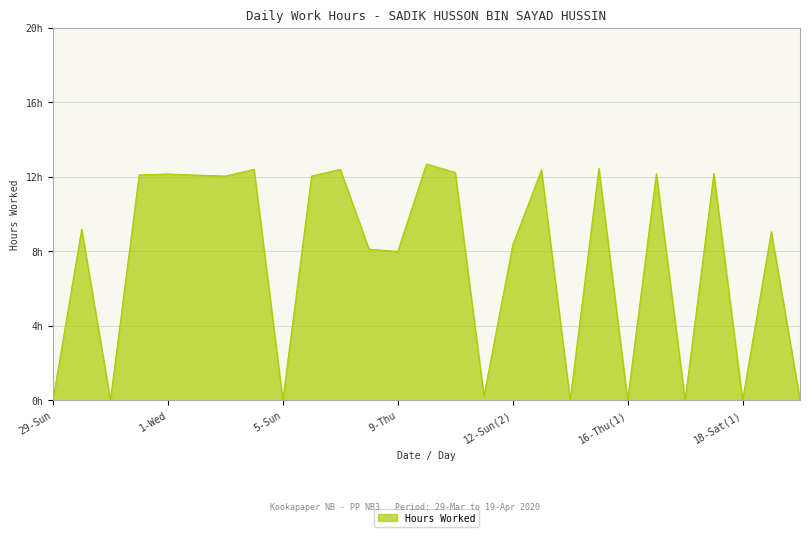

Does the chart display data point markers on the line(s)?

No